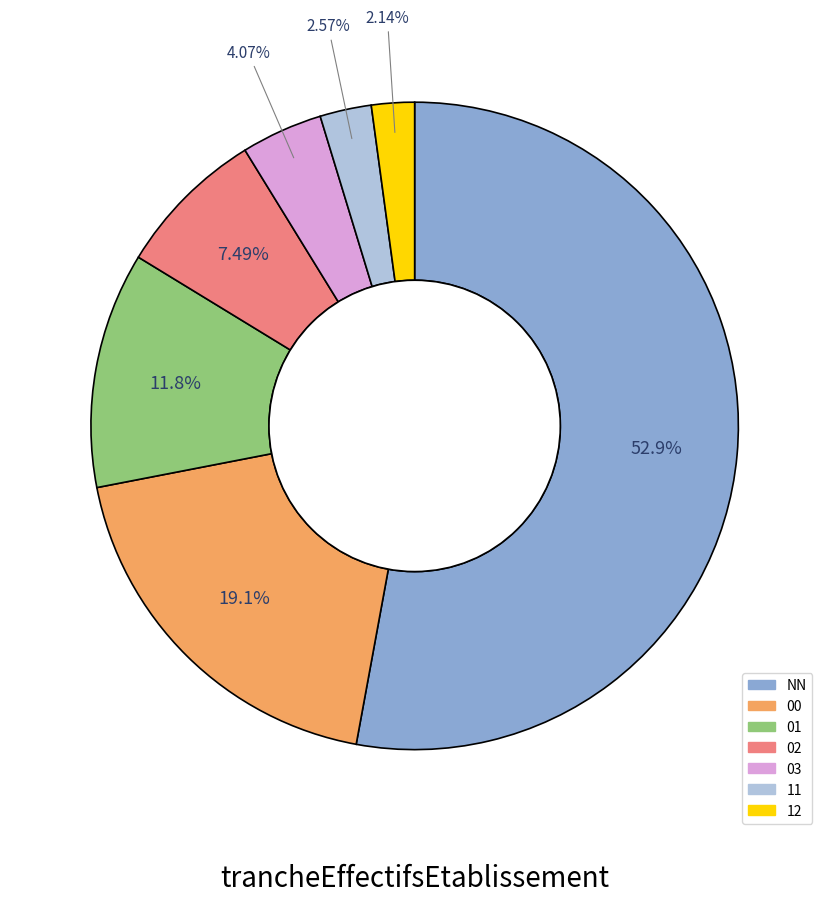

How many segments does this pie chart have?

7